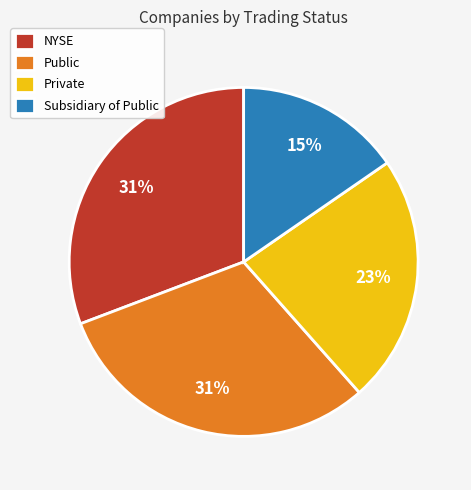

Is there any slice that represents more than half of the pie?

No